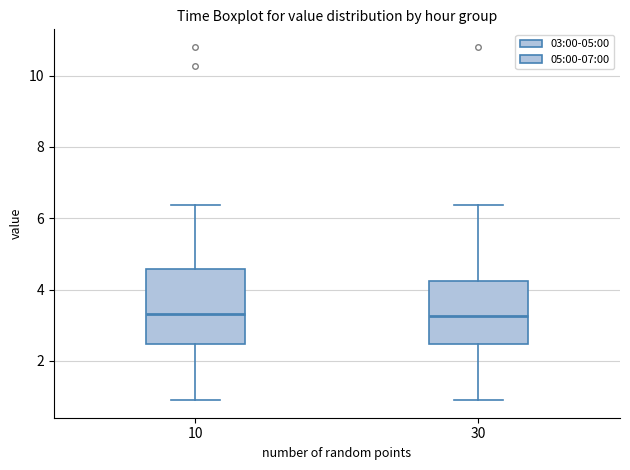

Reading left to right, transcribe this box plot: for each box, give where its median line is, the range the box spans, and where its two whiskers end, as read against the y-axis. The values are not printed on the chart, so give them approximately, as read against the axis.

10: median 3.4, box 2.4 to 4.6, whiskers 1.0 to 6.4
30: median 3.2, box 2.4 to 4.2, whiskers 1.0 to 6.4